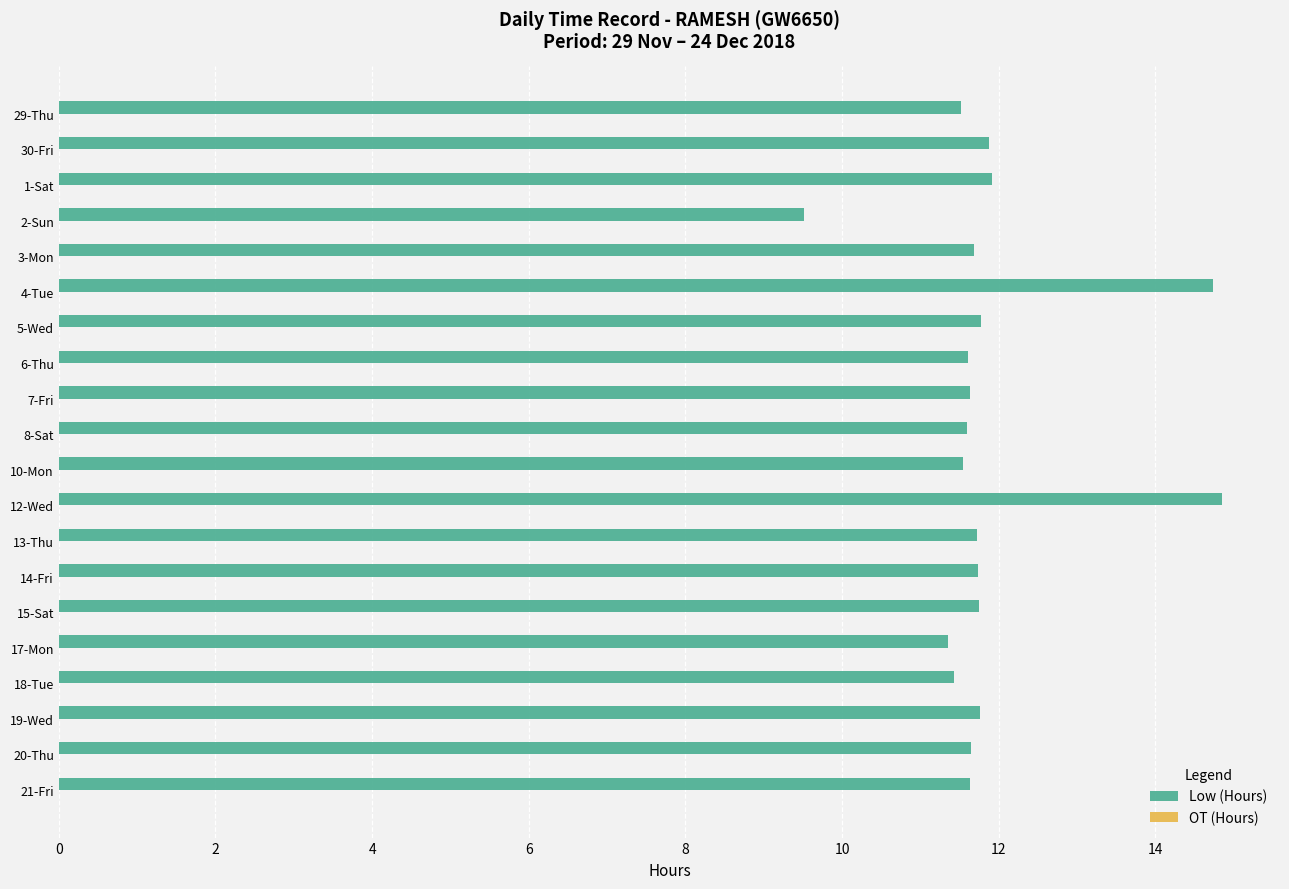

The chart shows a value of 19.1 at 7-Fri. True or false?

False